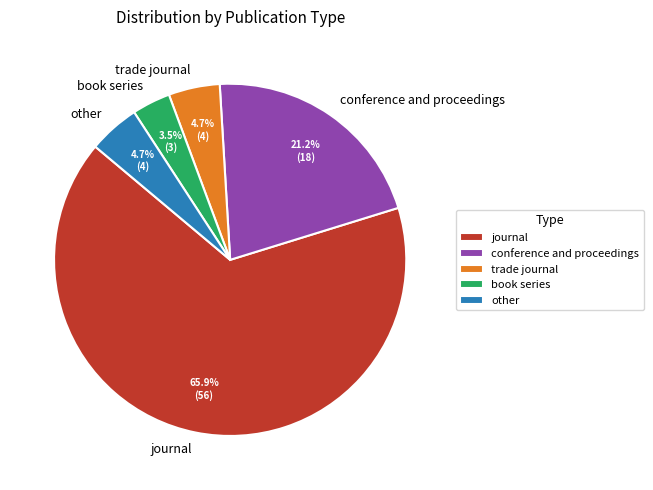

Between book series and trade journal, which is larger?

trade journal